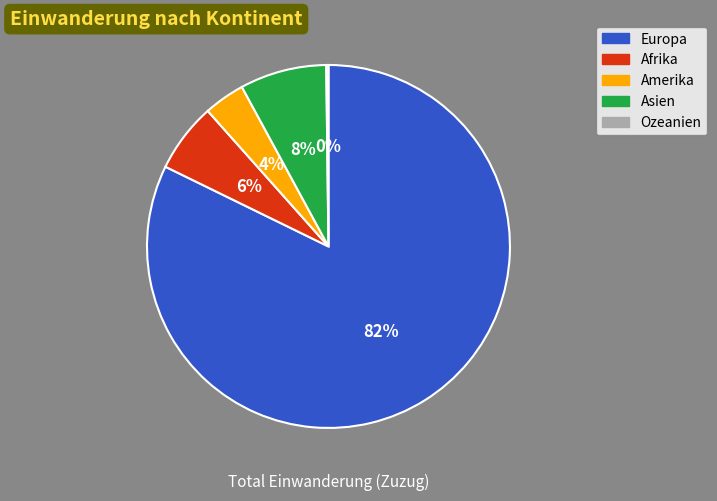

To the nearest percent, what is the difference between the largest and smallest slice percentages?

82%